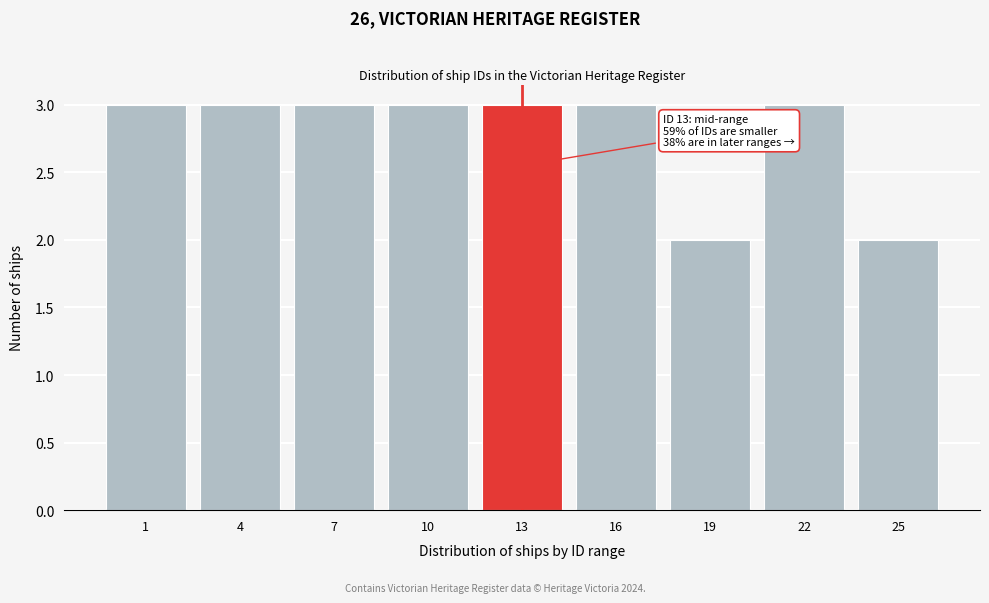

Reading left to right, transcribe all the data shown in this chart.

1=3	4=3	7=3	10=3	13=3	16=3	19=2	22=3	25=2